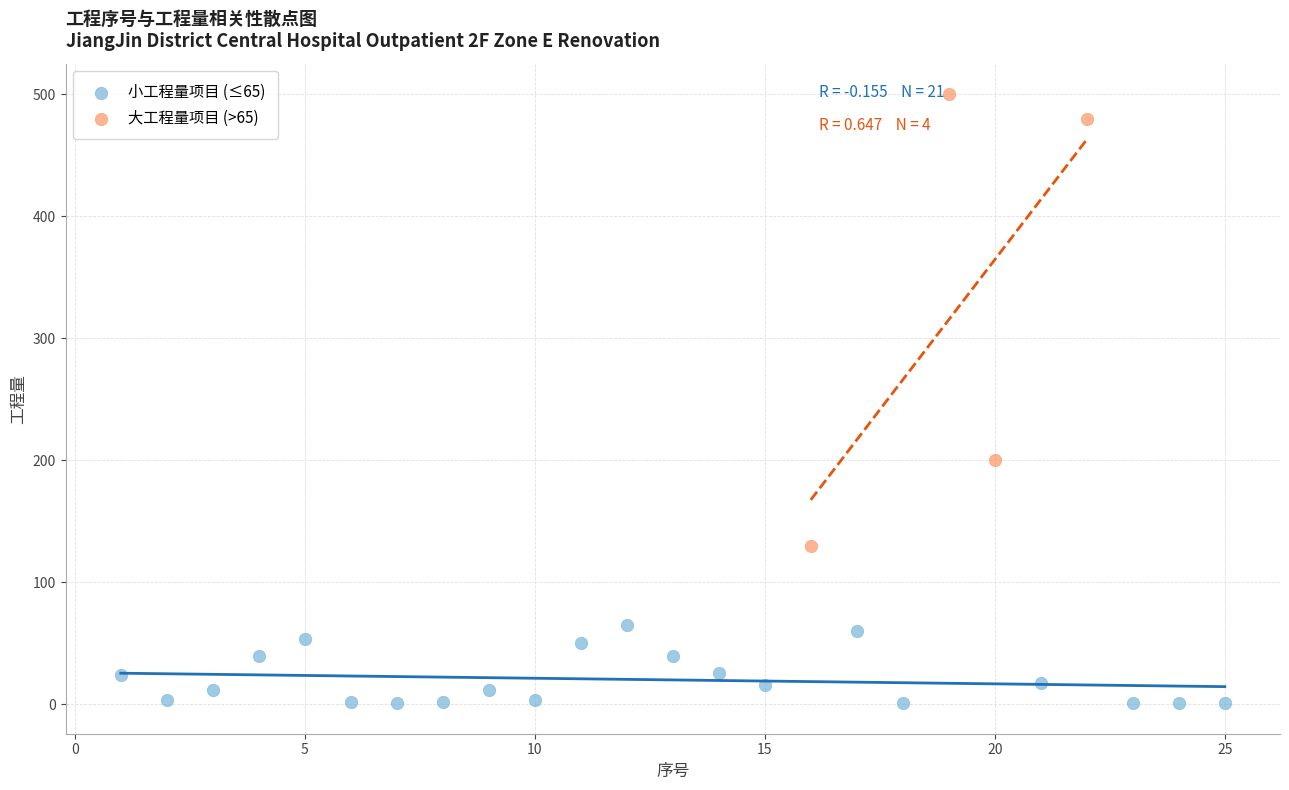

Which series reaches the maximum Y coordinate?

大工程量项目 (>65)